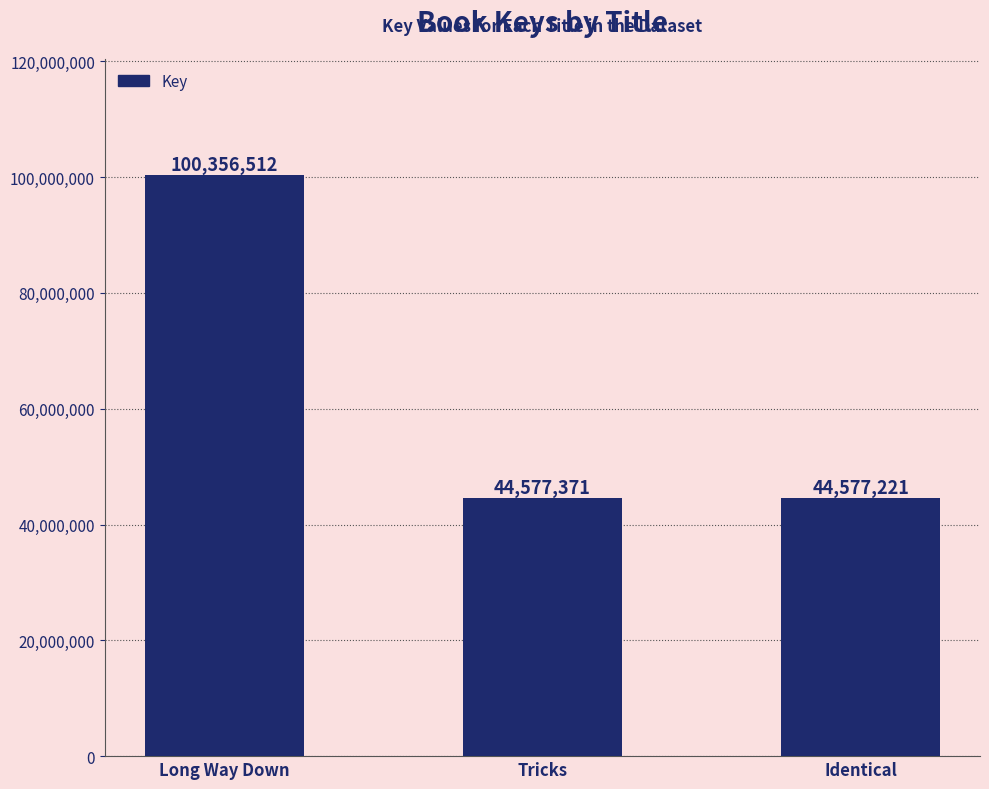

Rank the categories by value from lowest to highest.

Identical, Tricks, Long Way Down